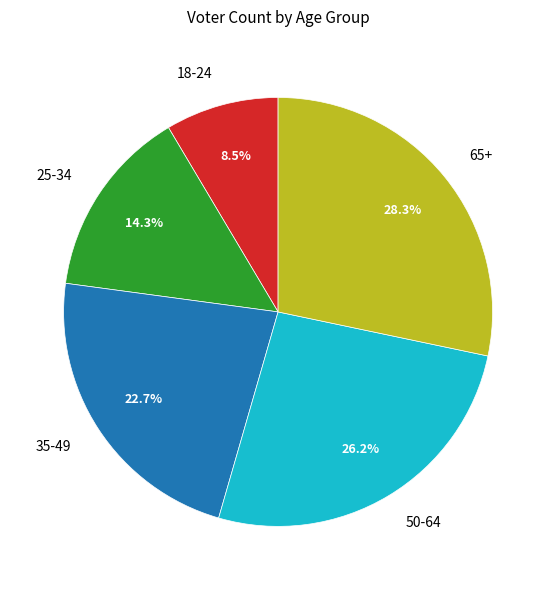

Approximately how many times larger is the value at 35-49 compared to 18-24?

2.7